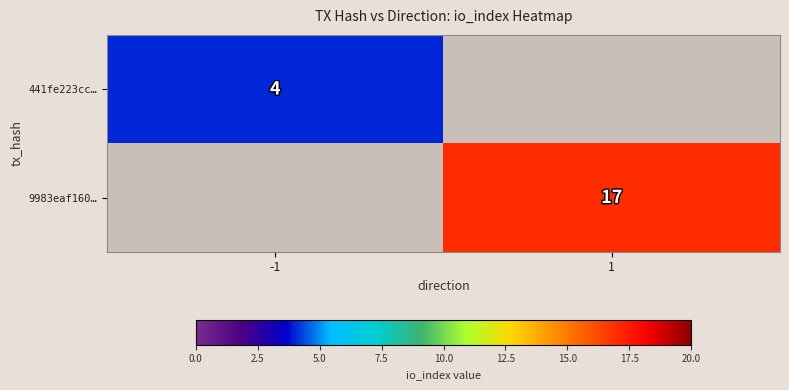

The value of 9983eaf160… at 1 is 17. True or false?

True